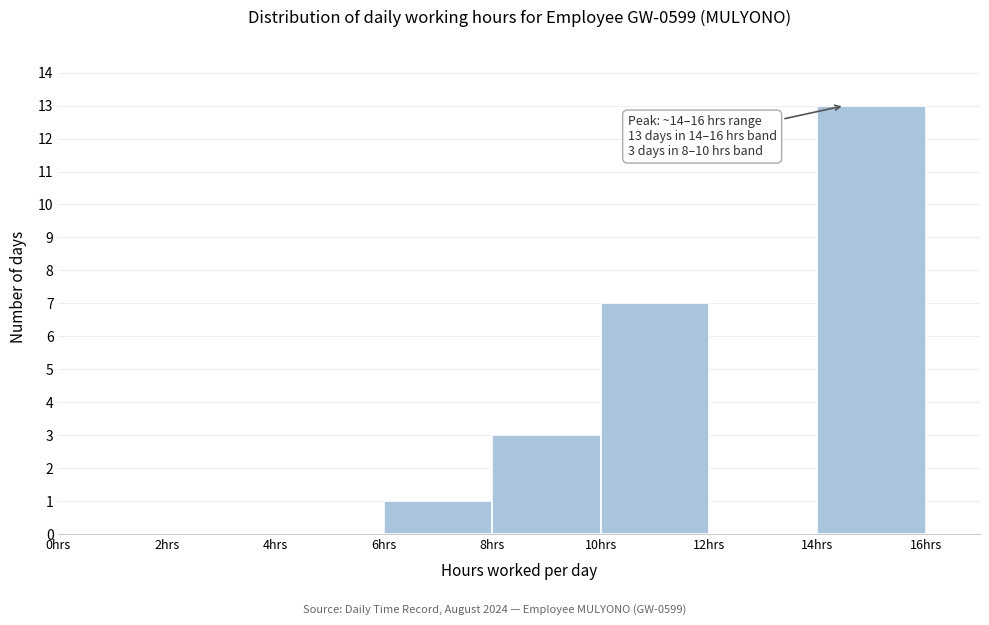

Over which range of the x-axis is the bar tallest?

14 to 16